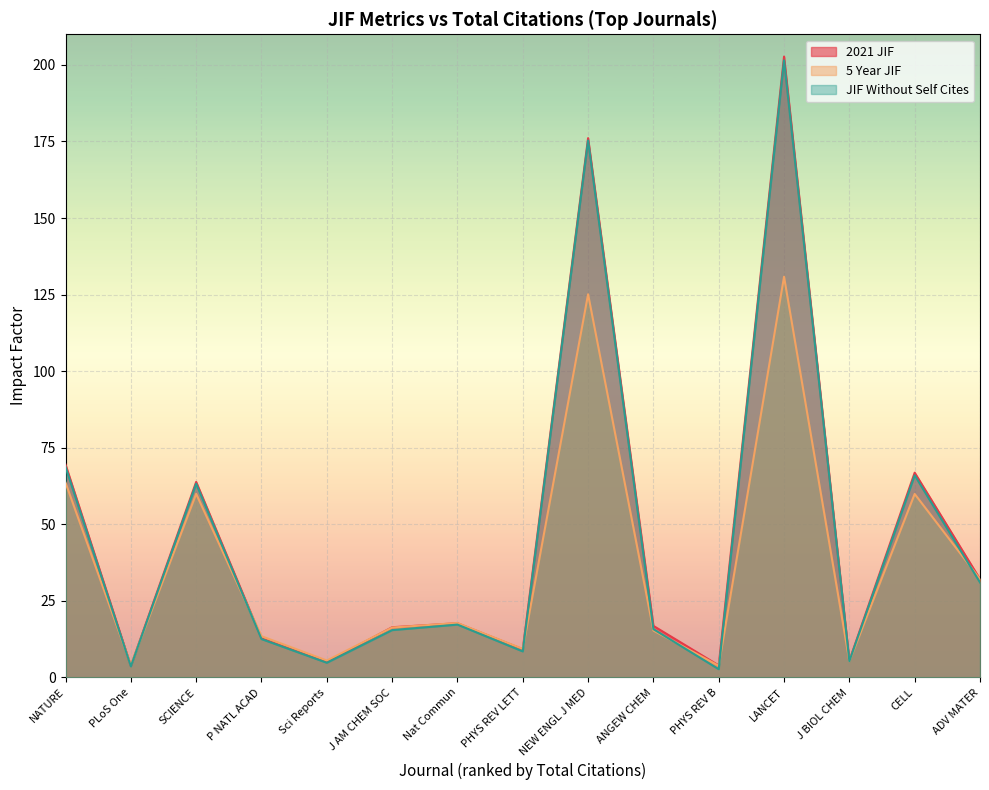

Which series has the widest spread of values?

2021 JIF